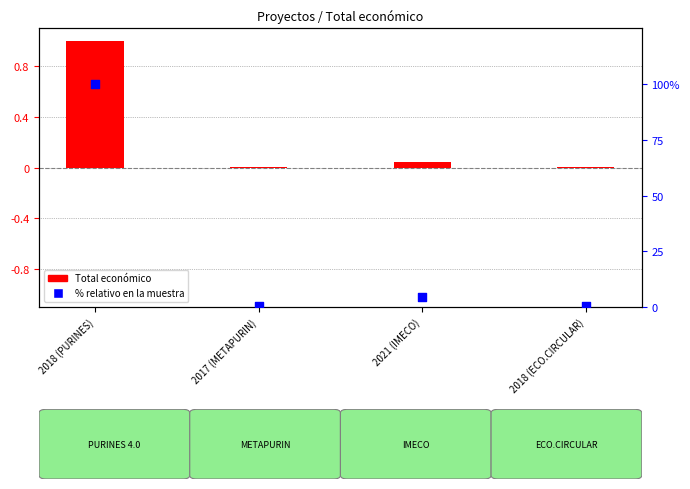

Is the value of Total económico (normalizado) at 2017 (METAPURIN) greater than the value of % relativo en la muestra at 2018 (PURINES)?

No